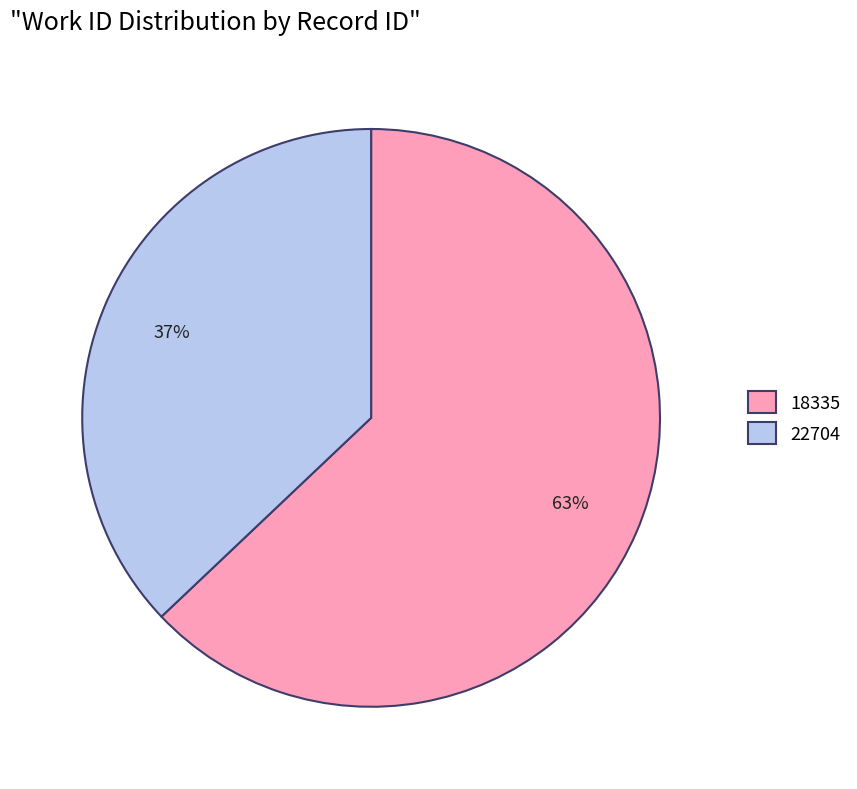

The 22704 slice represents 37% of the pie. True or false?

True